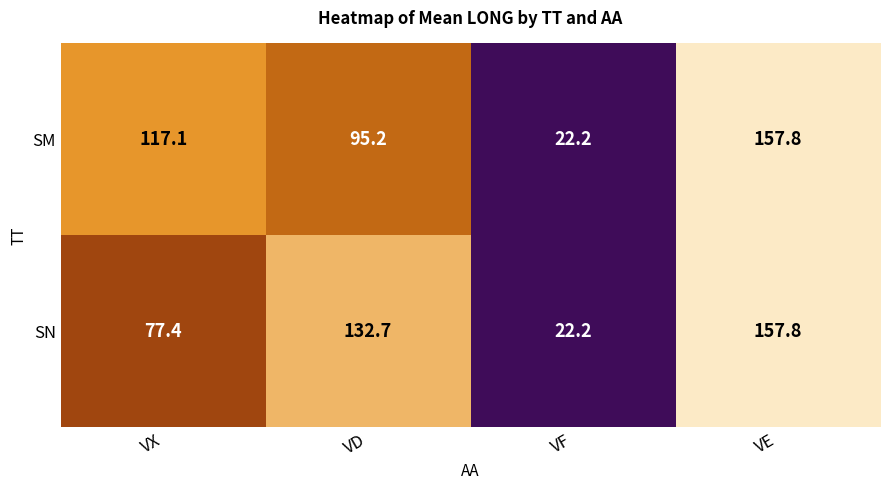

List the series in order of their overall mean, lowest first.

SN, SM